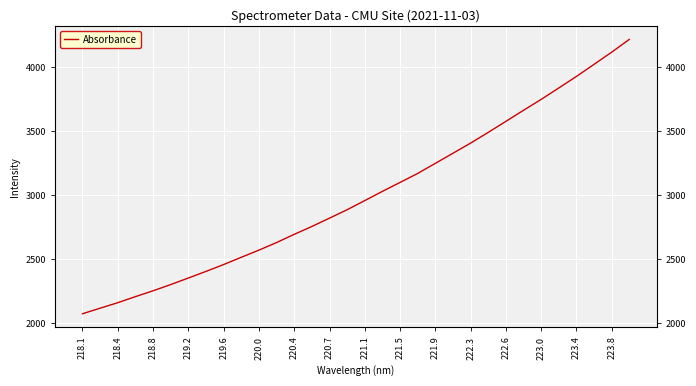

Reading left to right, transcribe all the data shown in this chart.

2072.9	2116.5	2159.4	2206.8	2252.6	2301.3	2352.3	2404.3	2458.0	2514.8	2570.6	2630.0	2694.2	2755.6	2820.7	2886.6	2958.1	3030.2	3100.1	3170.3	3249.3	3328.3	3407.6	3491.3	3577.4	3664.0	3749.1	3838.3	3928.4	4023.2	4118.0	4218.1